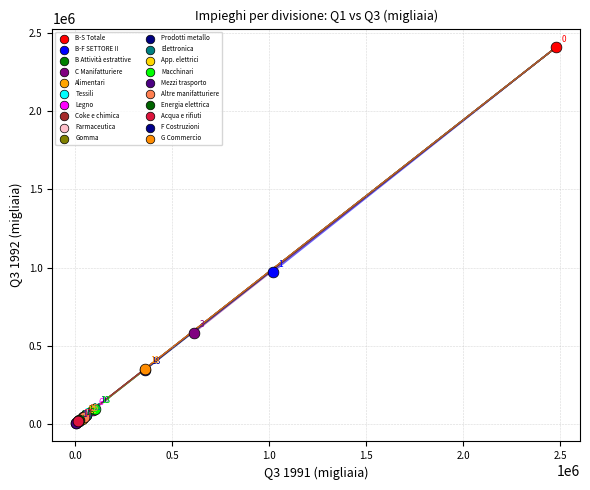

Which series reaches the maximum Y coordinate?

B-S Totale